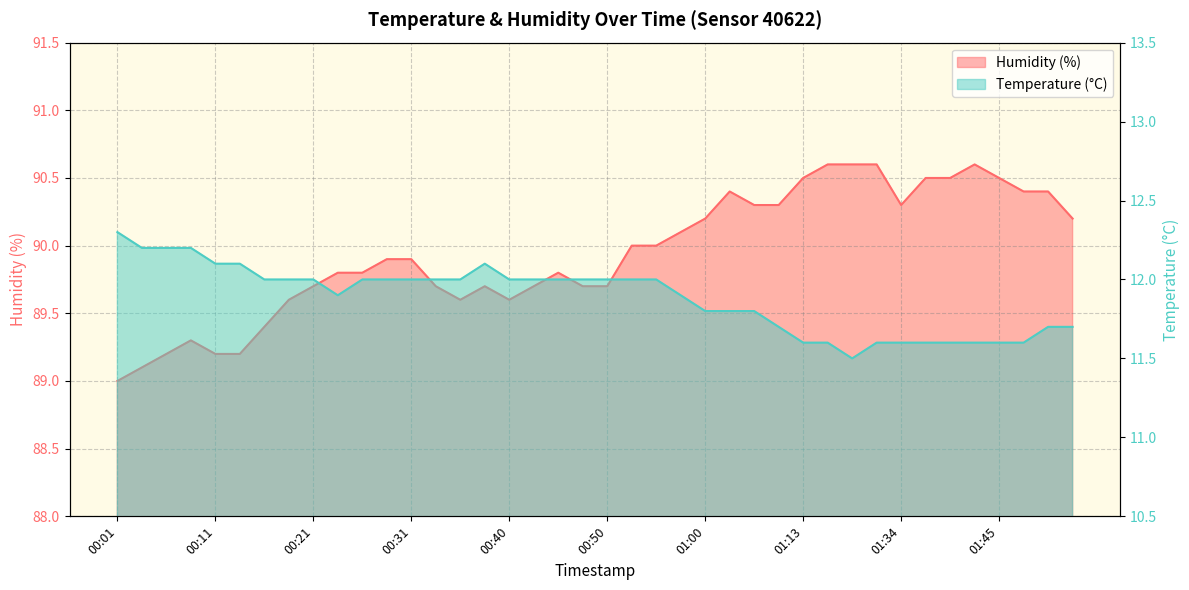

Read the temperature value at 00:43.

12.0